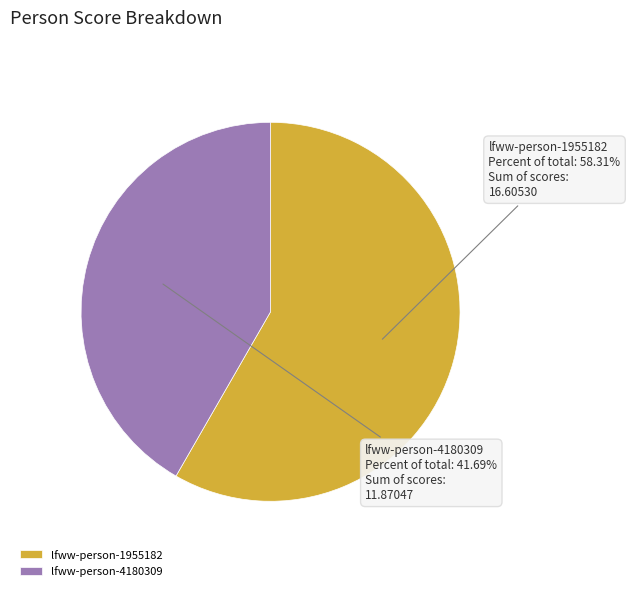

Which category has the smallest portion of the pie?

lfww-person-4180309